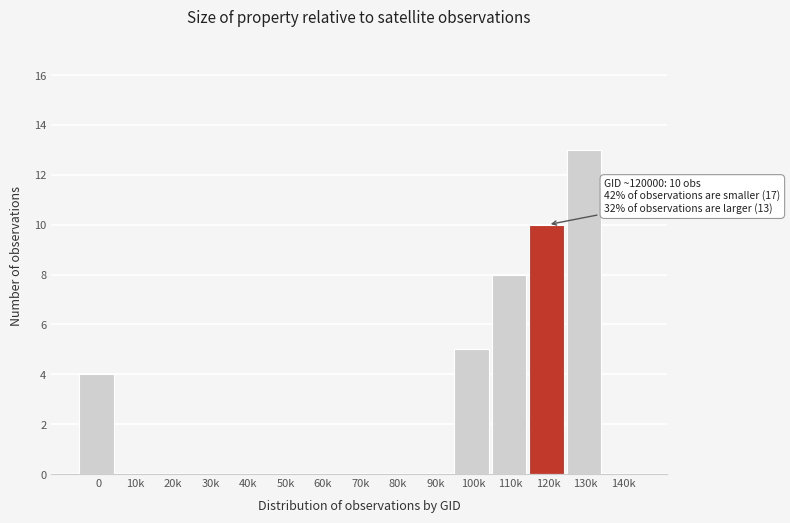

Reading right to left, list all the values displayed in this chart.

140k=0	130k=13	120k=10	110k=8	100k=5	90k=0	80k=0	70k=0	60k=0	50k=0	40k=0	30k=0	20k=0	10k=0	0=4